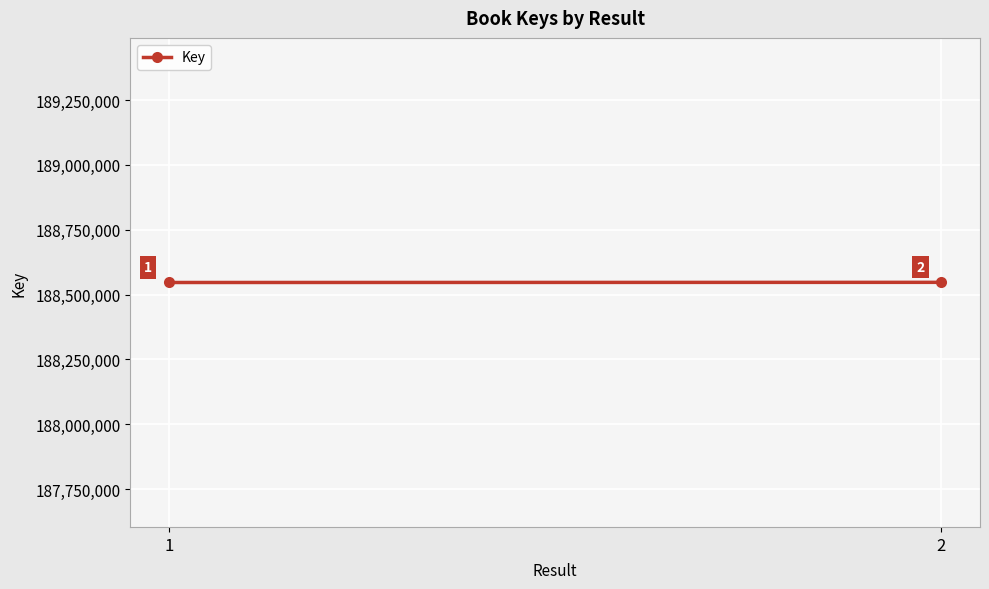

What is the minimum value shown in the chart?

188546517